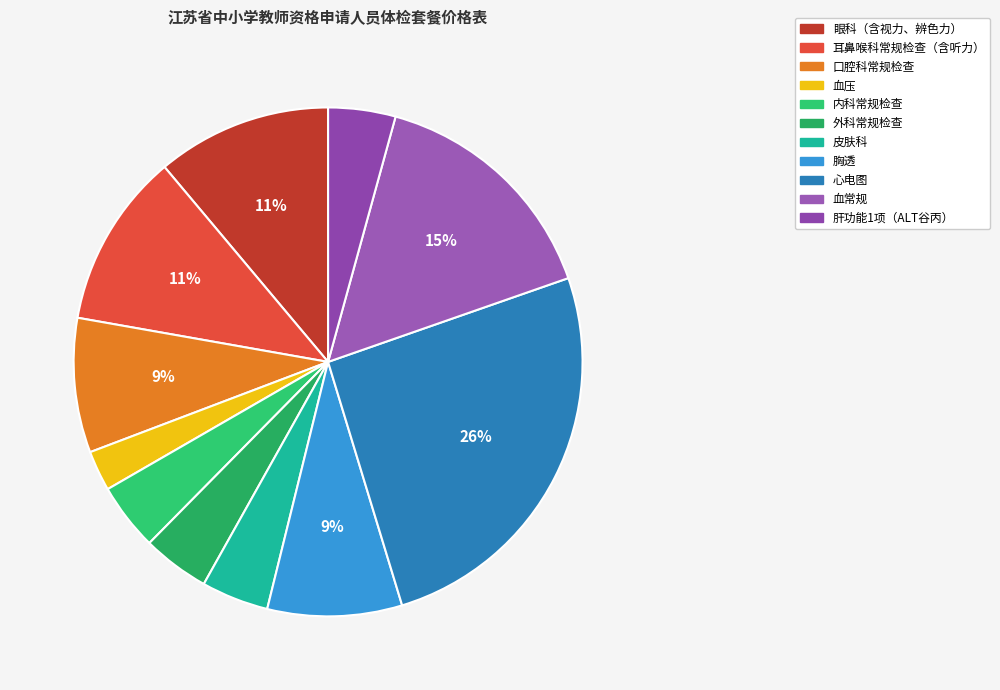

True or false: 内科常规检查 accounts for 14% of the total.

False